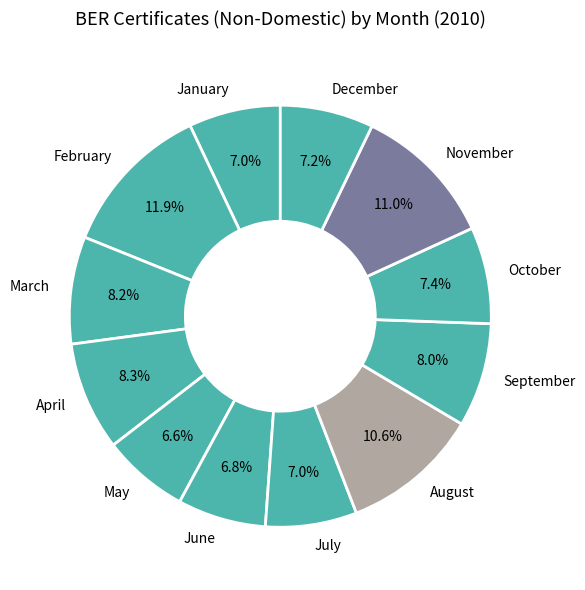

To the nearest percent, what portion does December represent?

7%